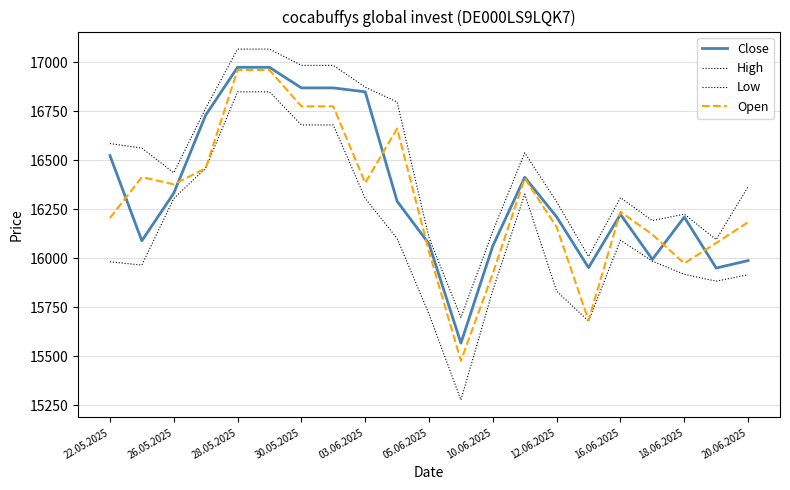

Is this an area chart (filled region under the line)?

No